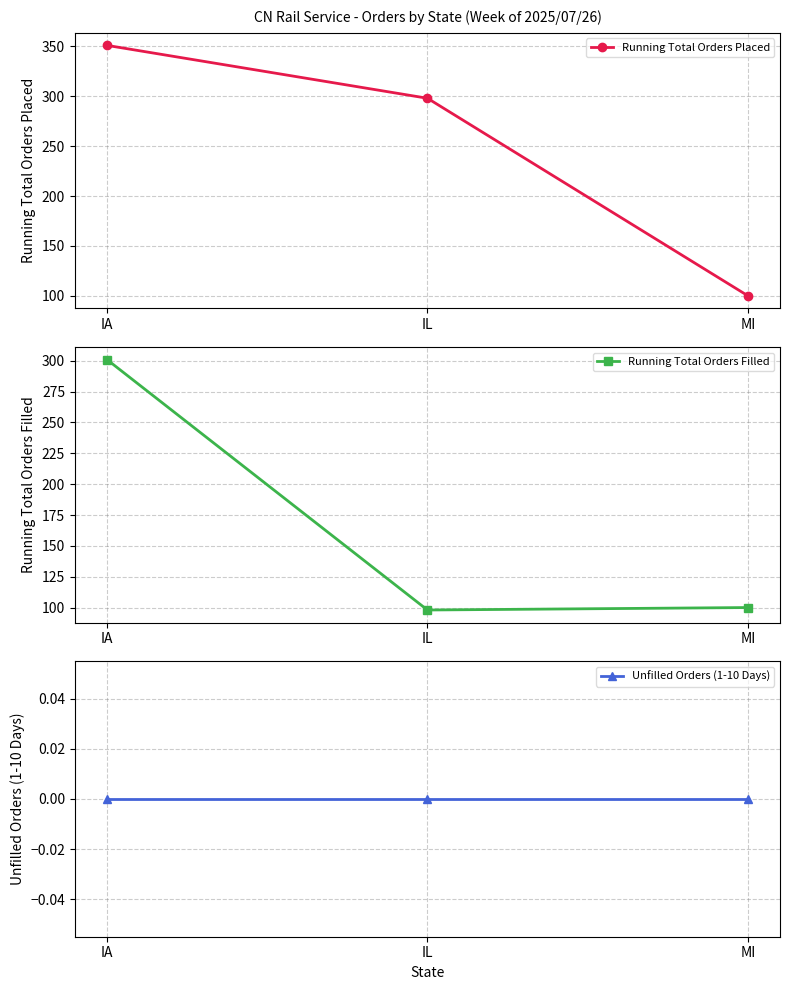

The Running Total Orders Filled series shows 98 at IL. True or false?

True